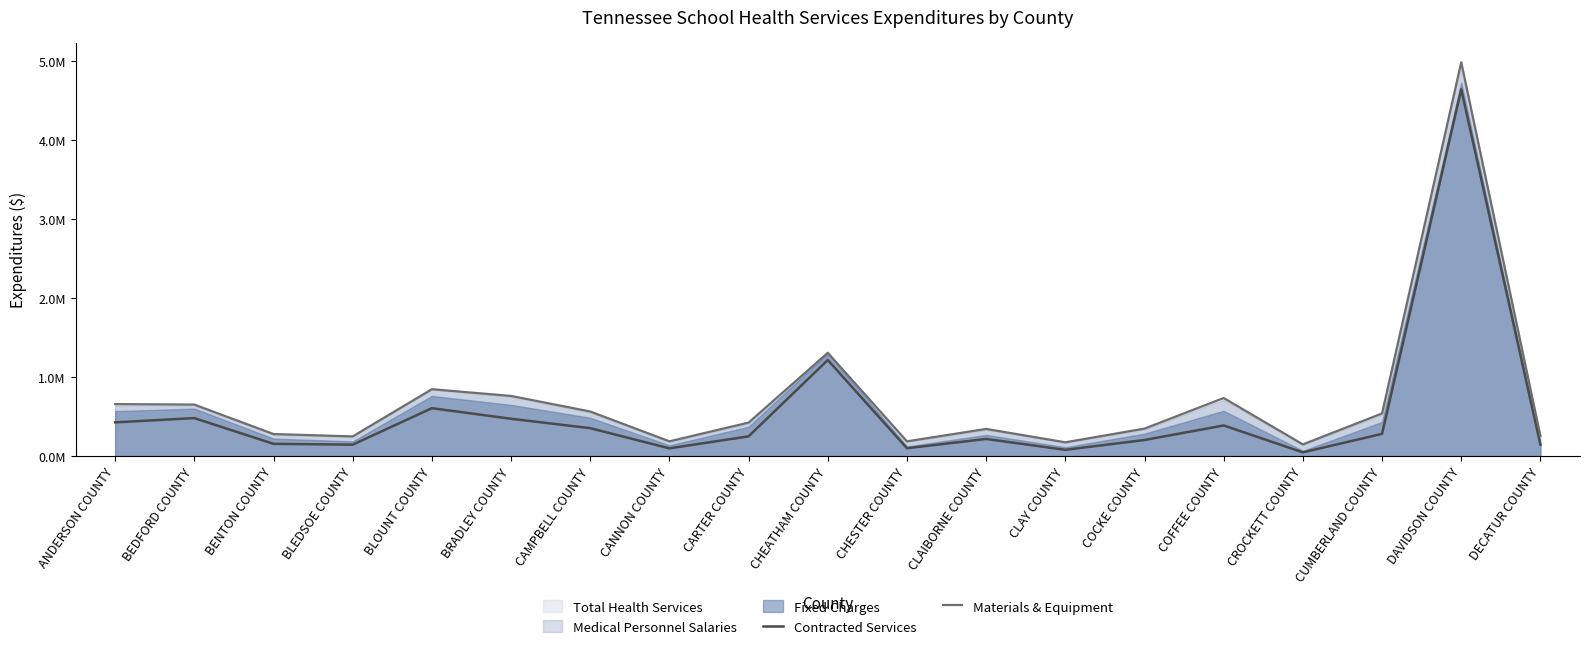

True or false: Materials & Equipment and Contracted Services cross at least once.

False